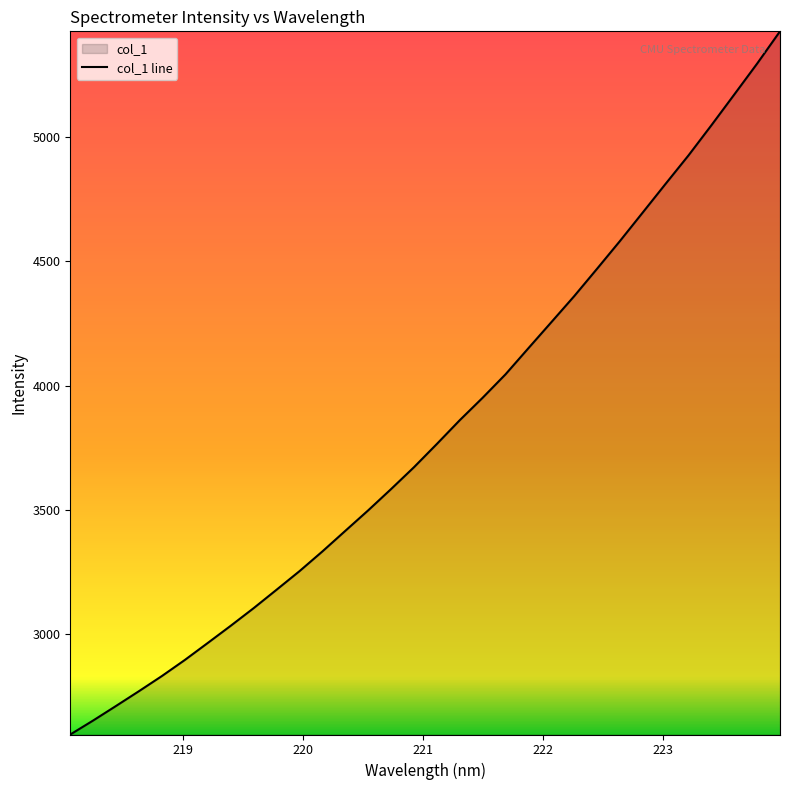

What is the maximum value shown in the chart?

5424.5